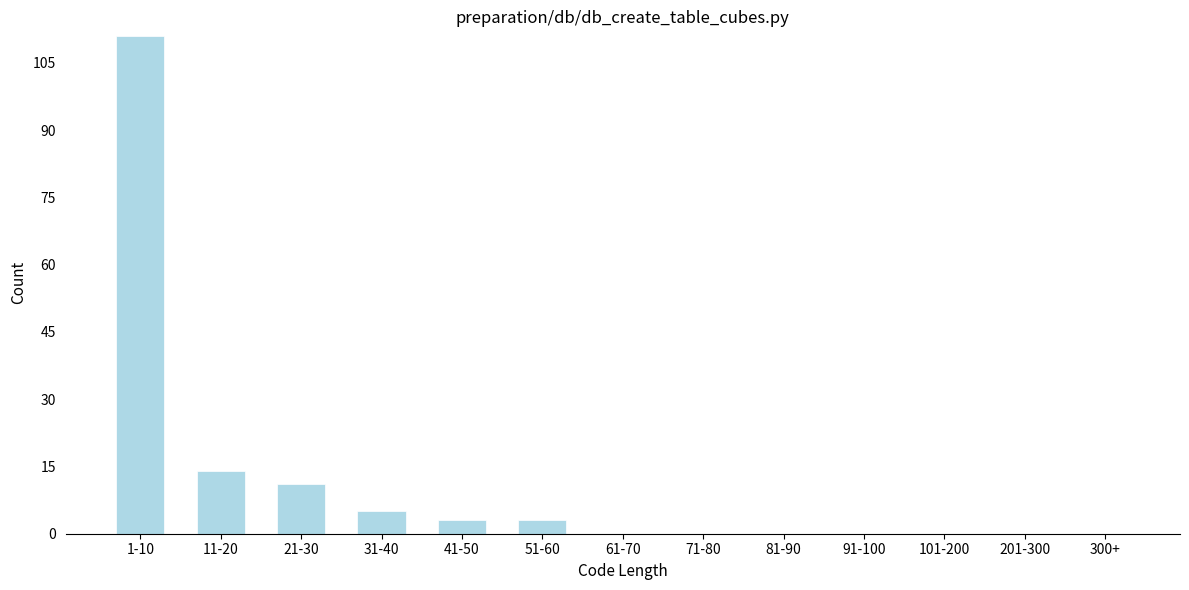

Reading left to right, what are all the values shown in this chart?

1-10=111	11-20=14	21-30=11	31-40=5	41-50=3	51-60=3	61-70=0	71-80=0	81-90=0	91-100=0	101-200=0	201-300=0	300+=0